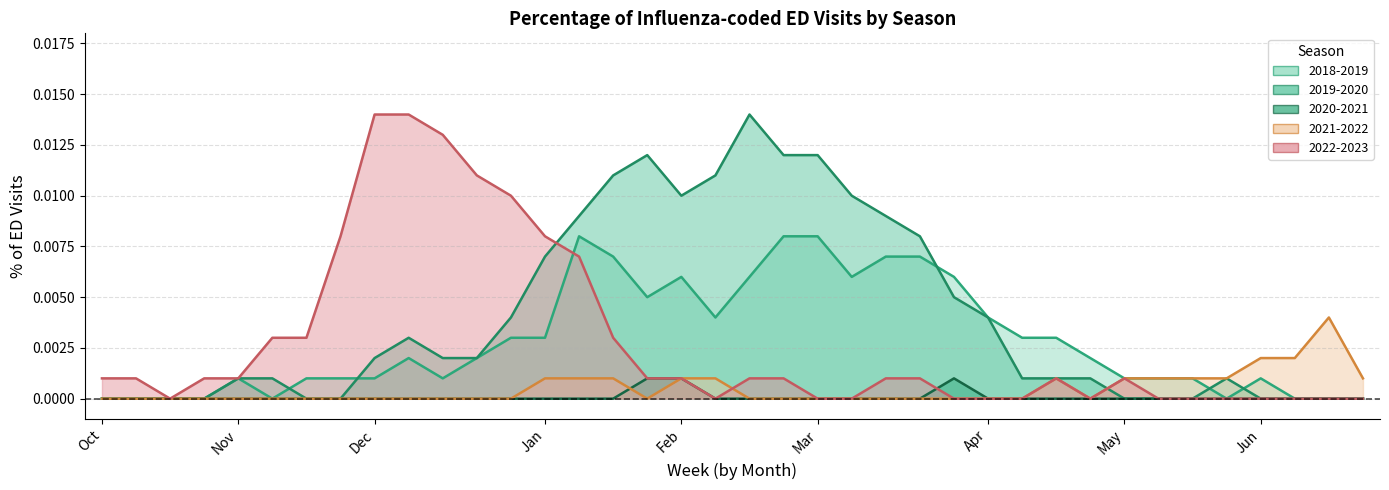

At Nov, list the series in order from smallest to largest.

2020-2021, 2021-2022, 2018-2019, 2019-2020, 2022-2023